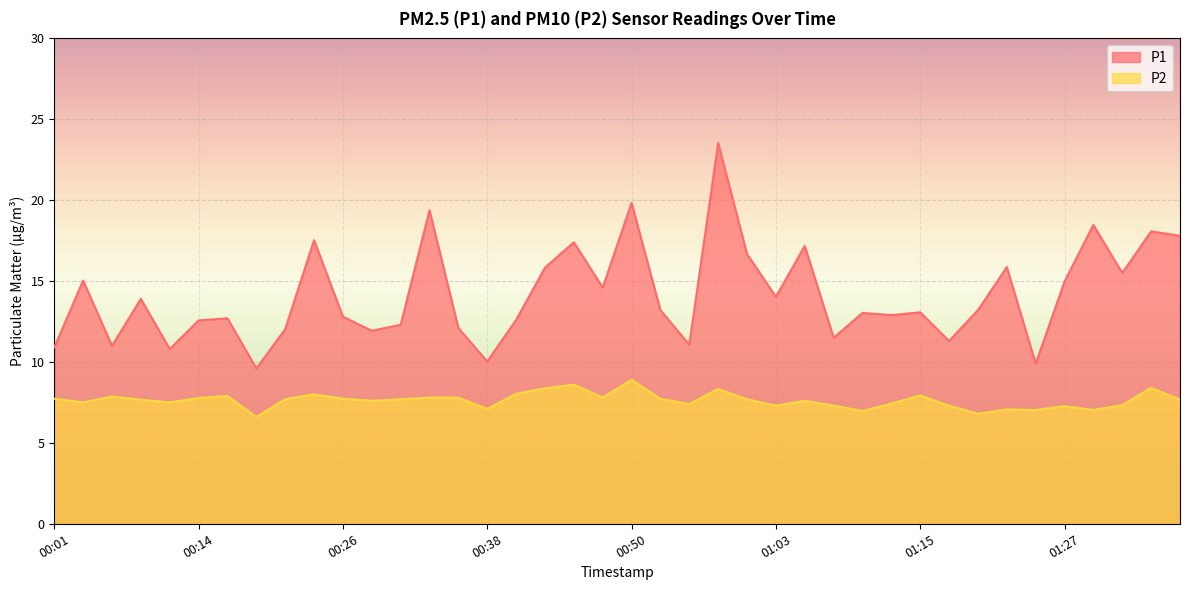

Rank the series by their average value, from highest to lowest.

P1, P2